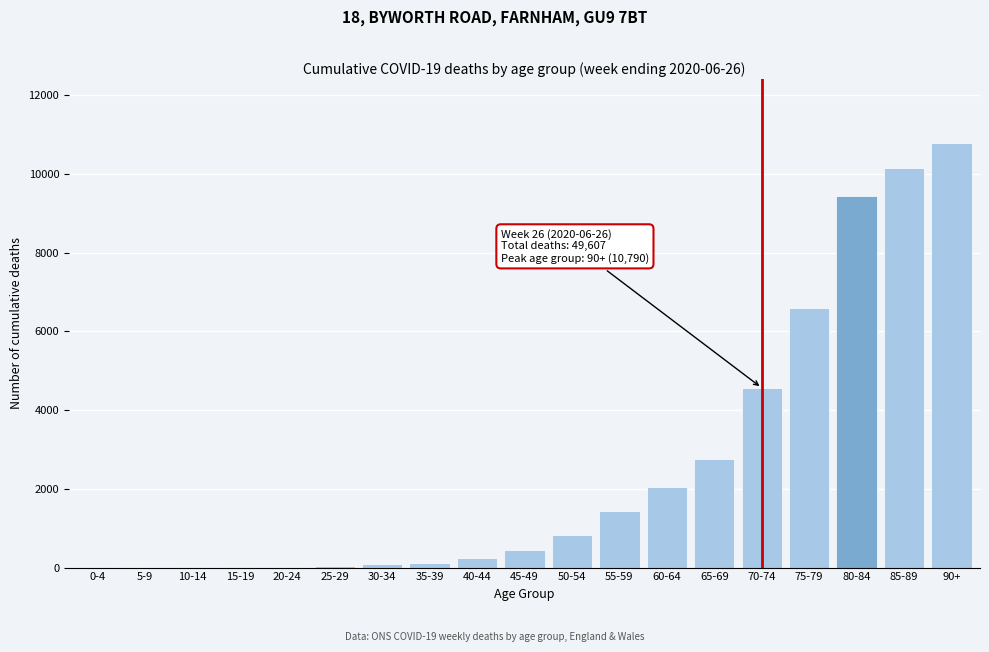

Where is the data nearest to the value 5395?

70-74